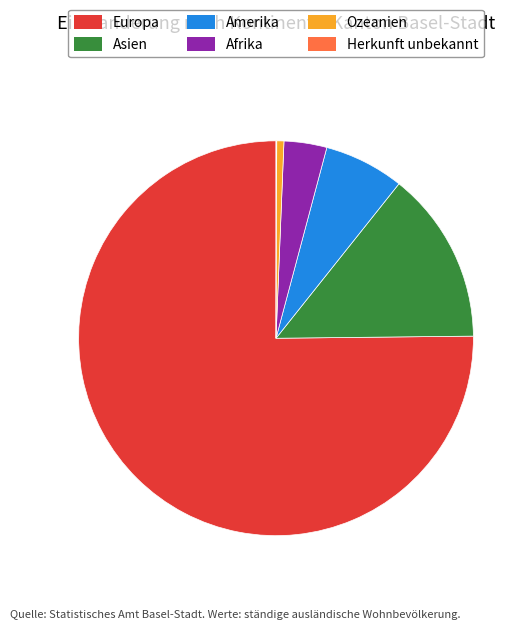

Do Amerika and Europa together represent more than half of the pie?

Yes